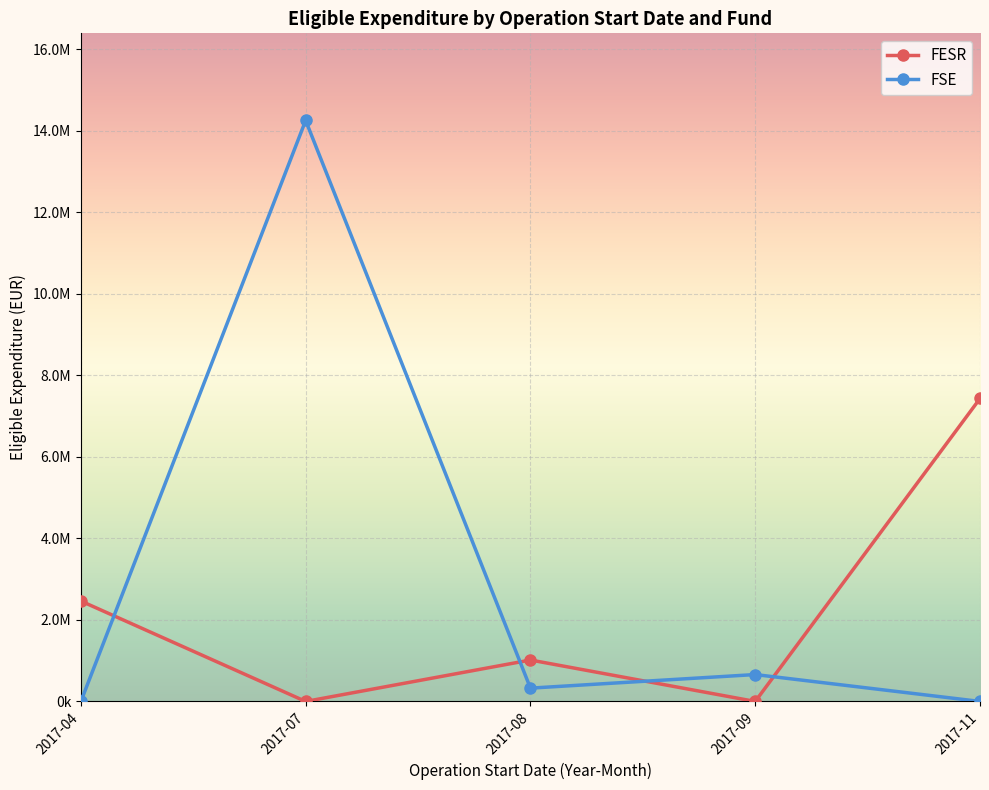

Rank the series by their maximum value, from highest to lowest.

FSE, FESR